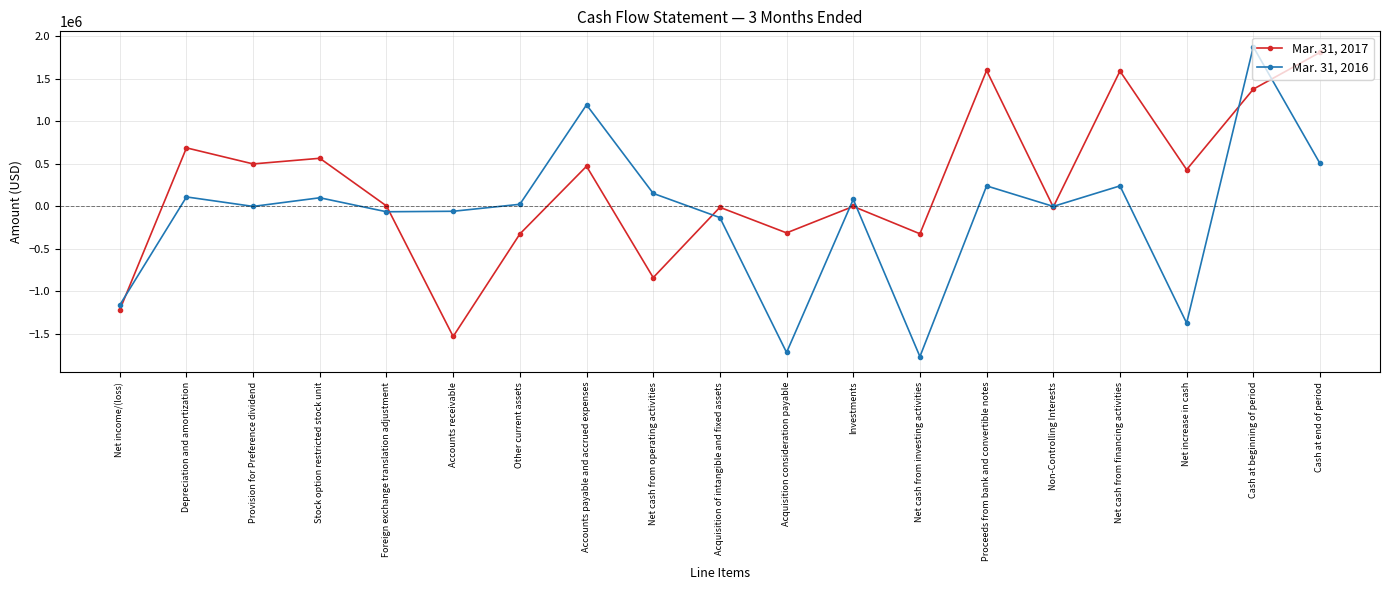

What is the difference between the highest and lowest values at Net cash from investing activities?

1445486